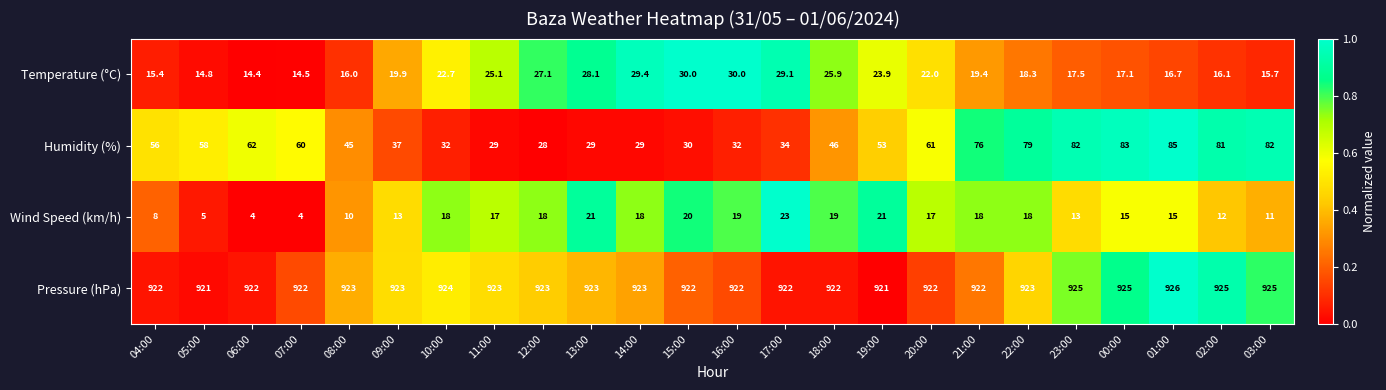

At which label does Temperature (°C) first exceed 19?

09:00